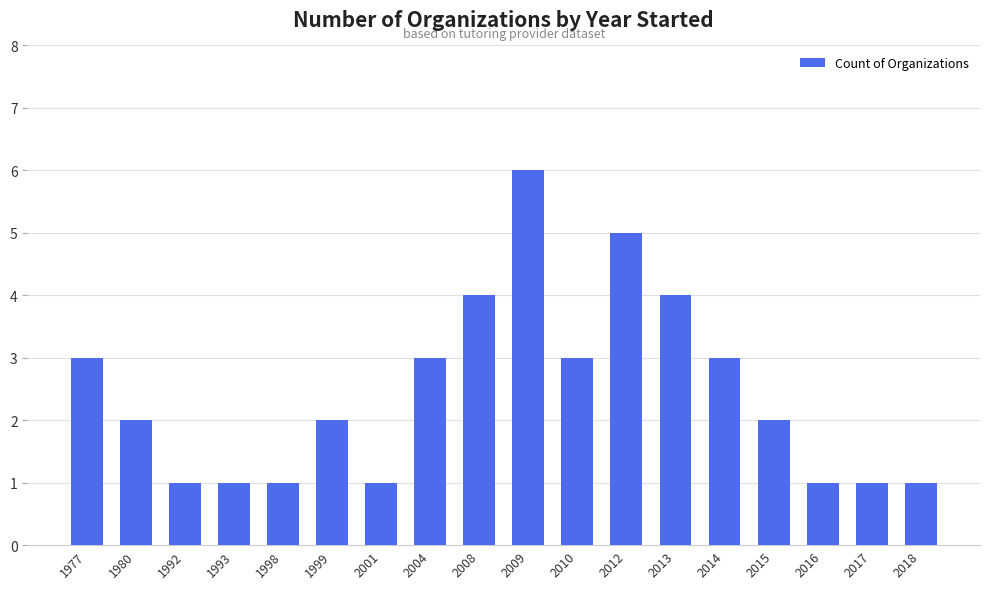

What is the average value?

2